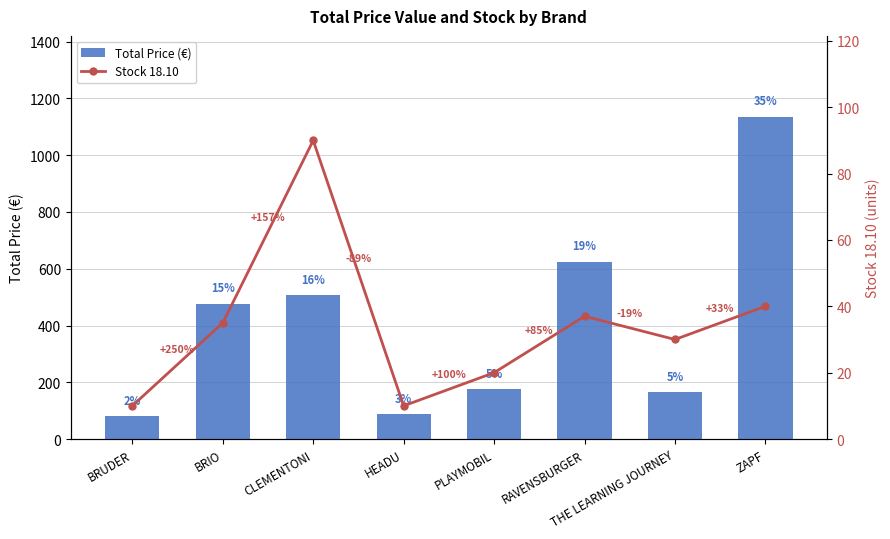

What are all the series names shown in the legend?

Total Price (€), Stock 18.10